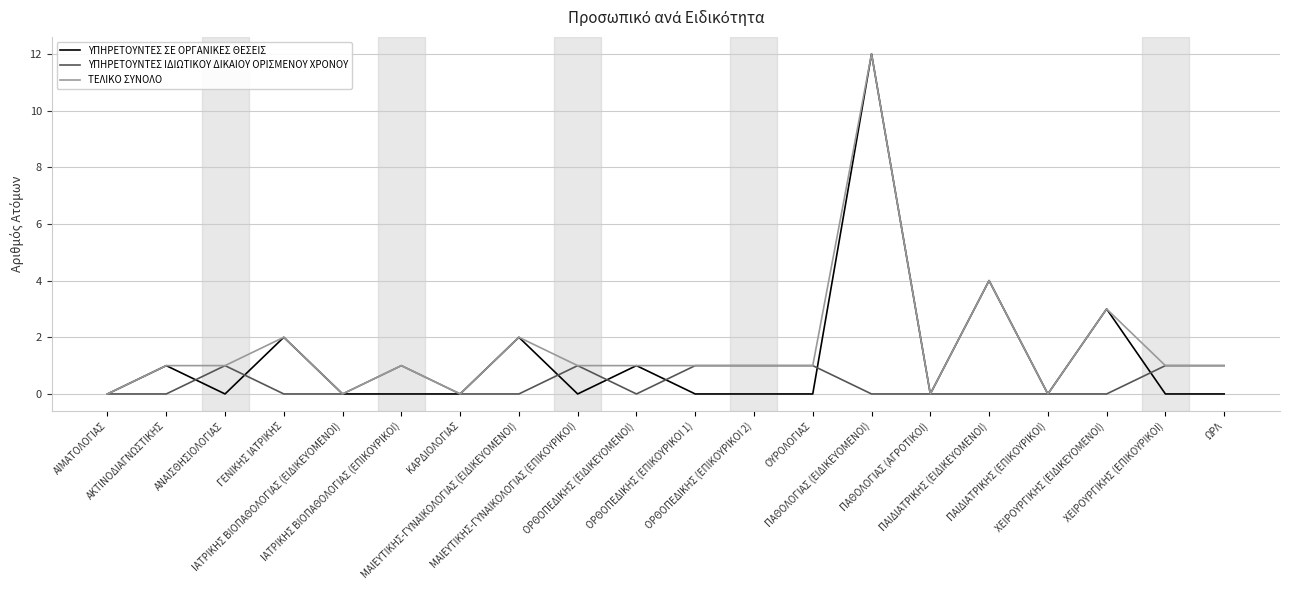

How many categories are shown in the chart?

20